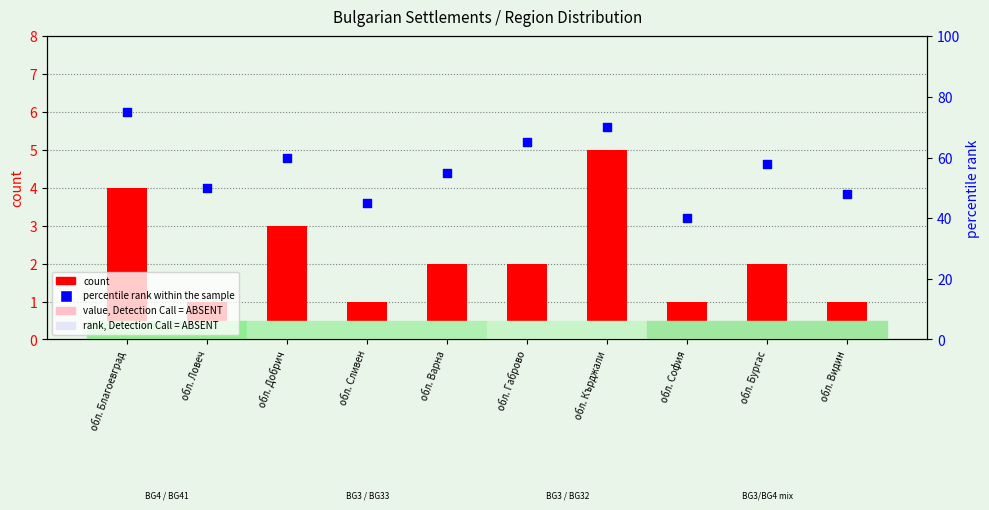

Is the value of count at обл. Благоевград greater than the value of percentile rank within the sample at обл. Варна?

No